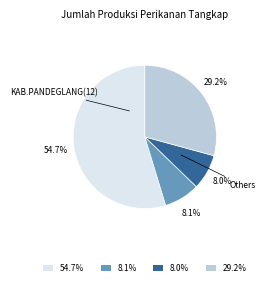

Which slice is the largest?

54.7%